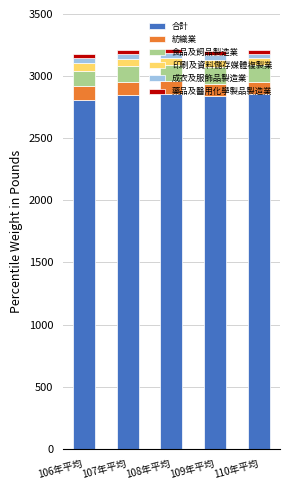

What is the maximum value for 合計?

2859